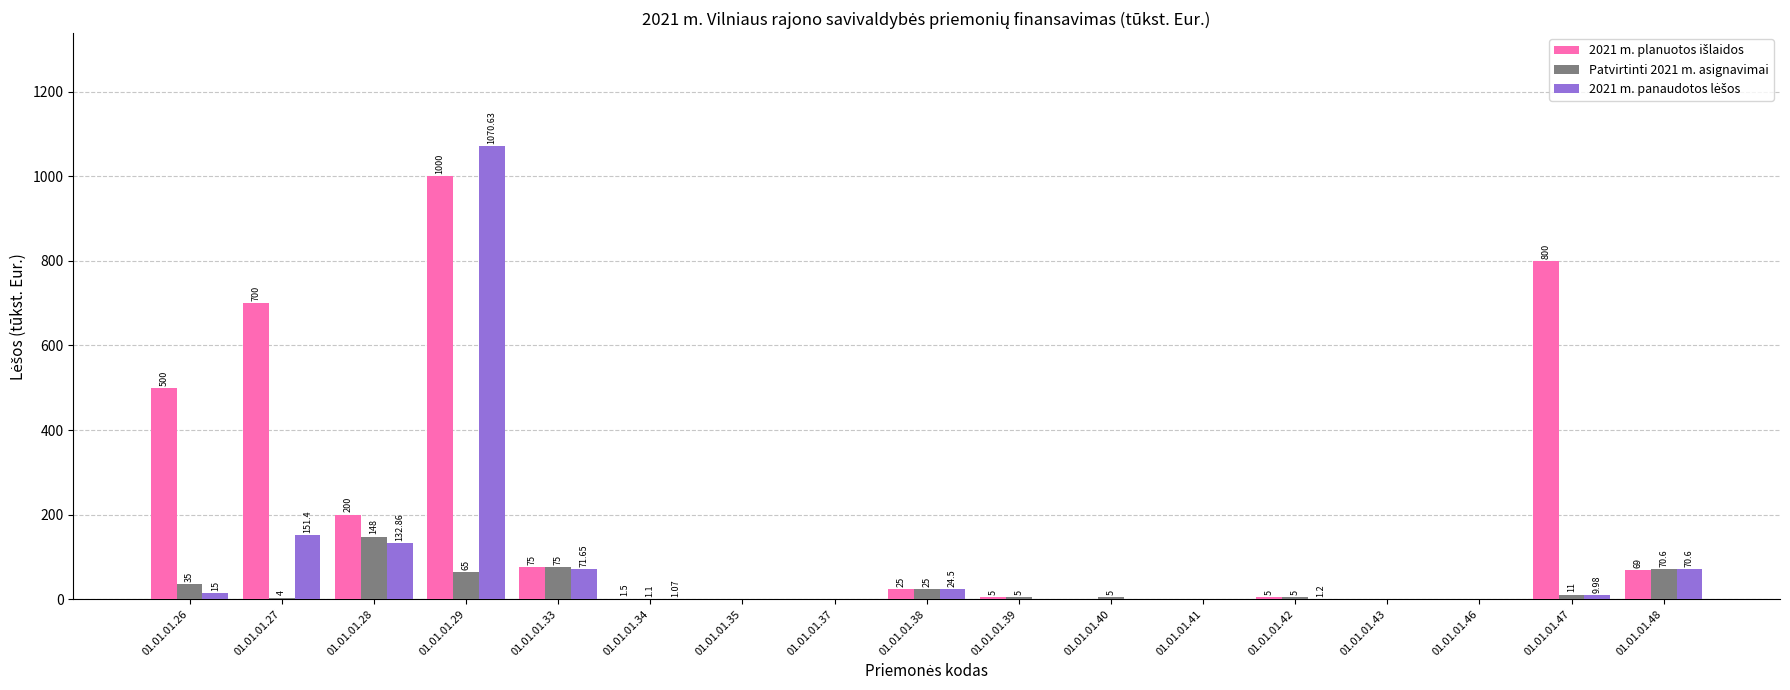

Between 01.01.01.37 and 01.01.01.40, which series saw the biggest shift?

Patvirtinti 2021 m. asignavimai